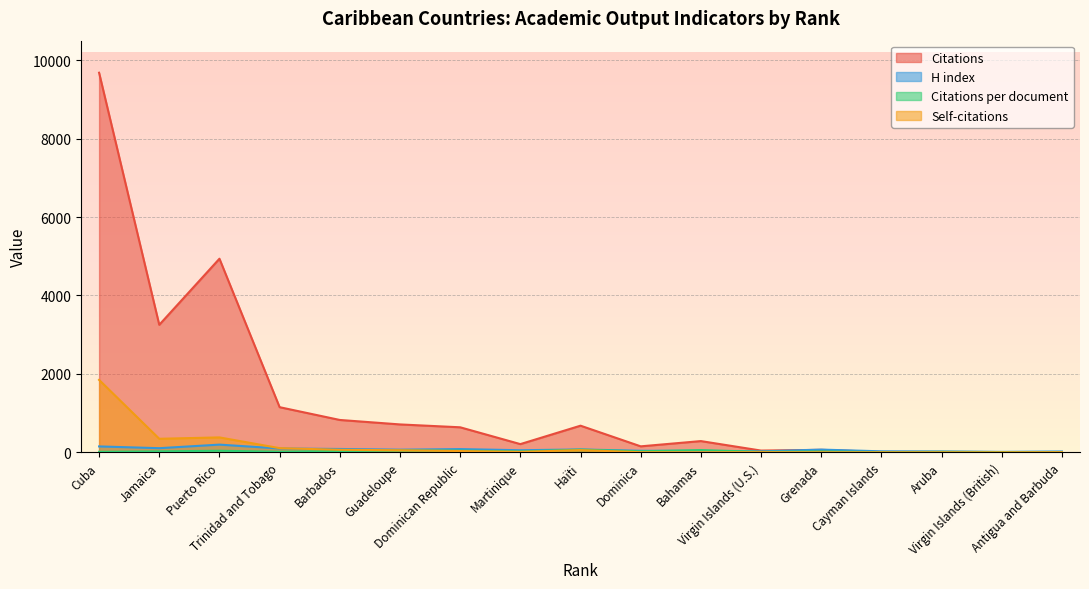

What is the label of the 3rd point from the left?

Puerto Rico